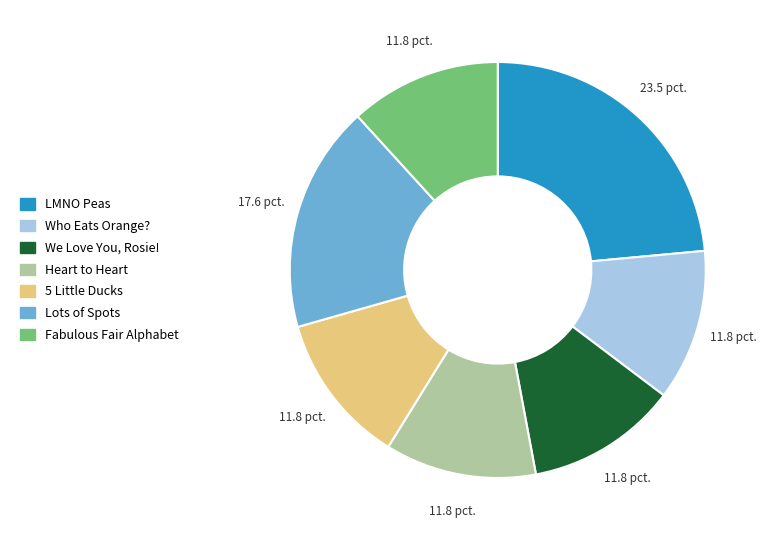

Which slice is the largest?

LMNO Peas